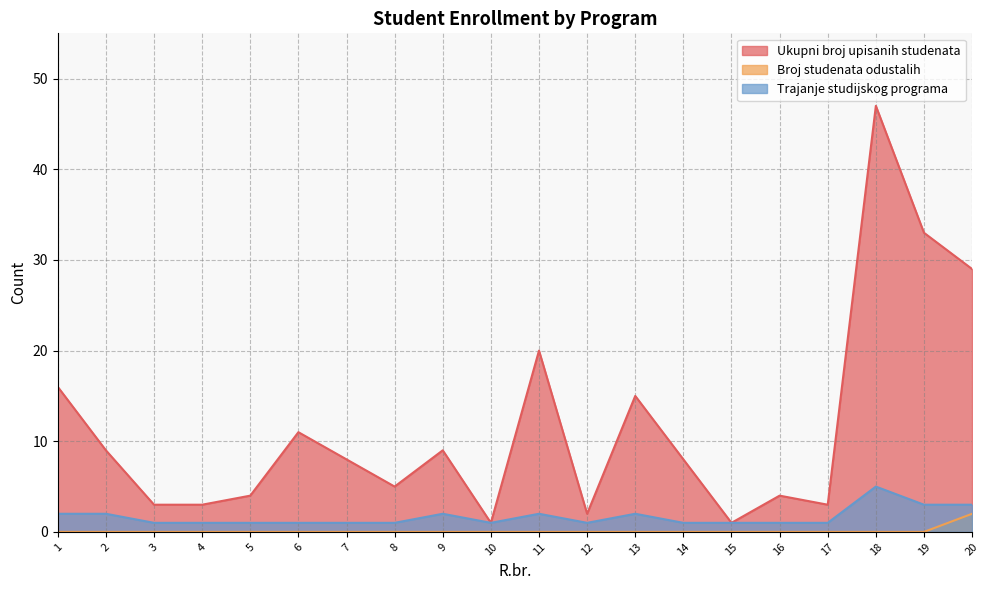

Between 7 and 11, which series saw the biggest shift?

Ukupni broj upisanih studenata